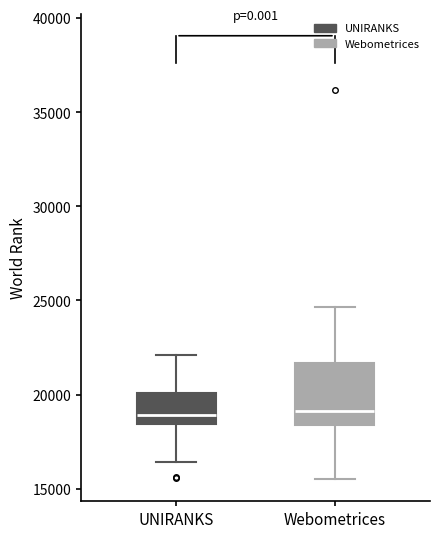

Comparing the boxes themselves (not the whiskers), which one is the tallest?

Webometrices